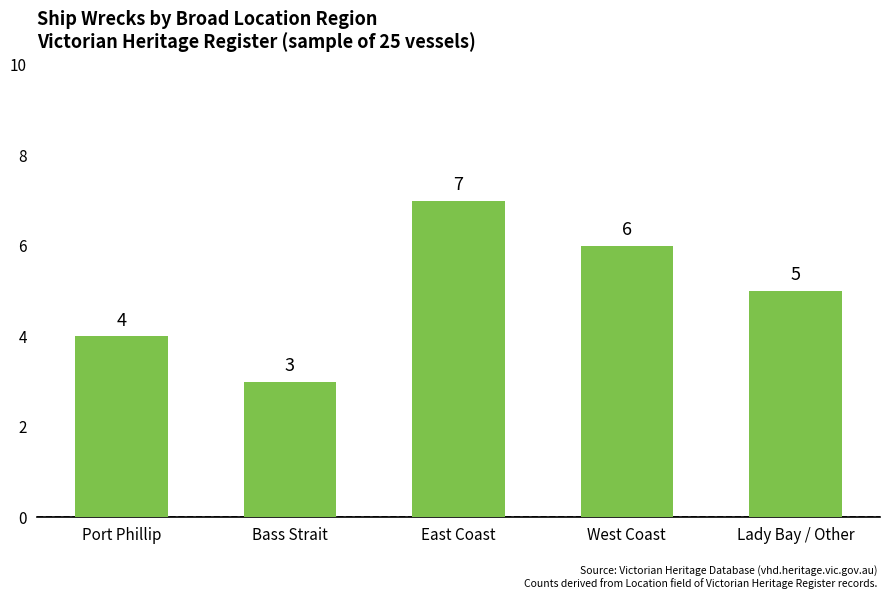

Does the chart contain stacked bars?

No